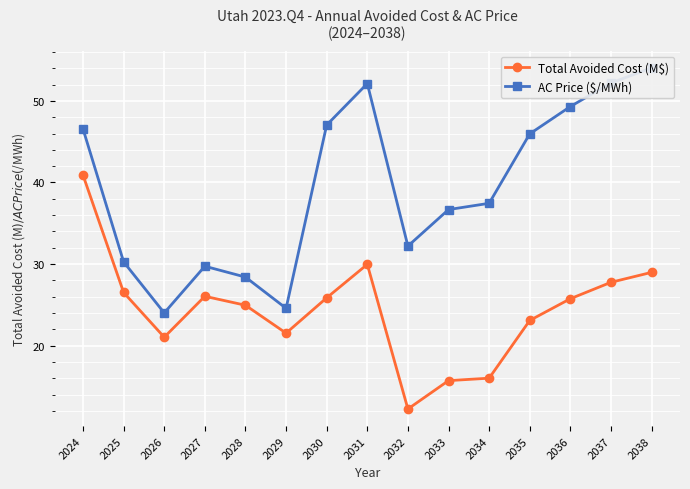

At which label does Total Avoided Cost (M$) first exceed 25?

2024